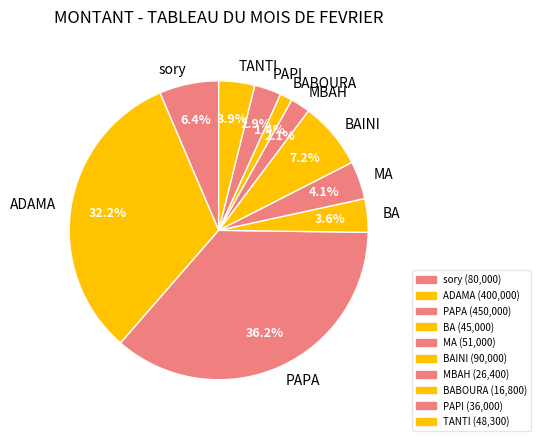

To the nearest percent, what is the combined percentage of BAINI and TANTI?

11%